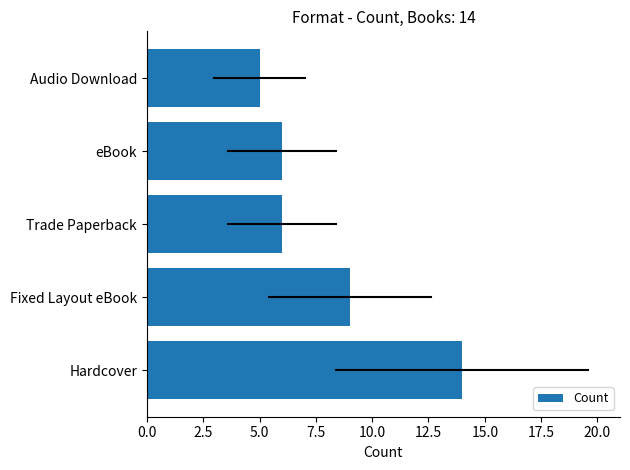

How many series are shown in this chart?

1